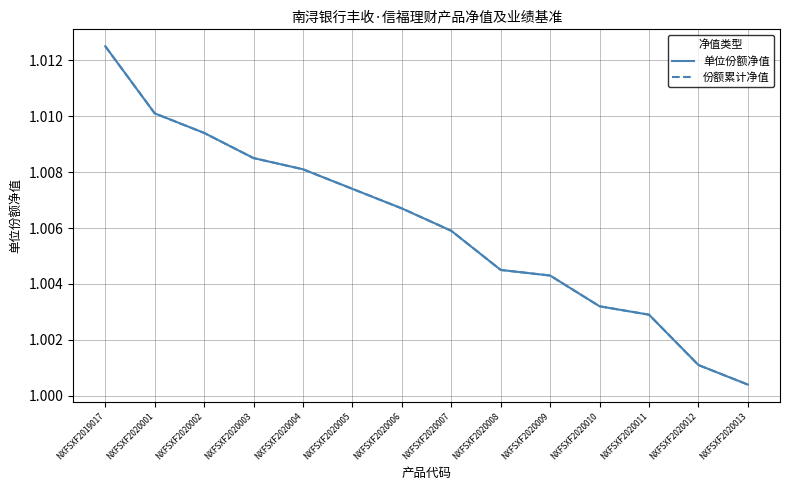

Is this an area chart (filled region under the line)?

No